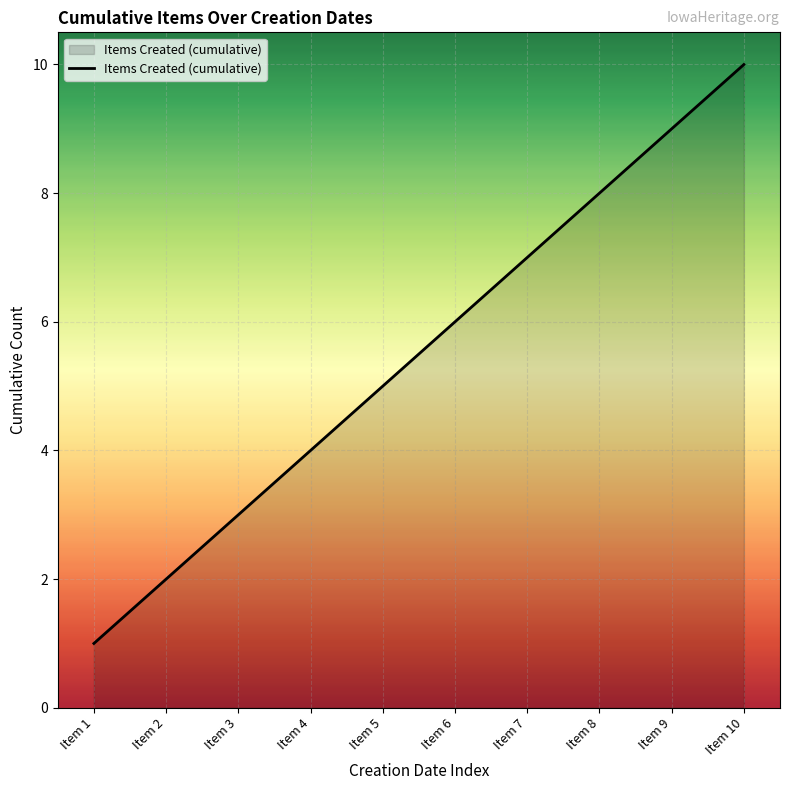

Does the chart display data point markers on the line(s)?

No